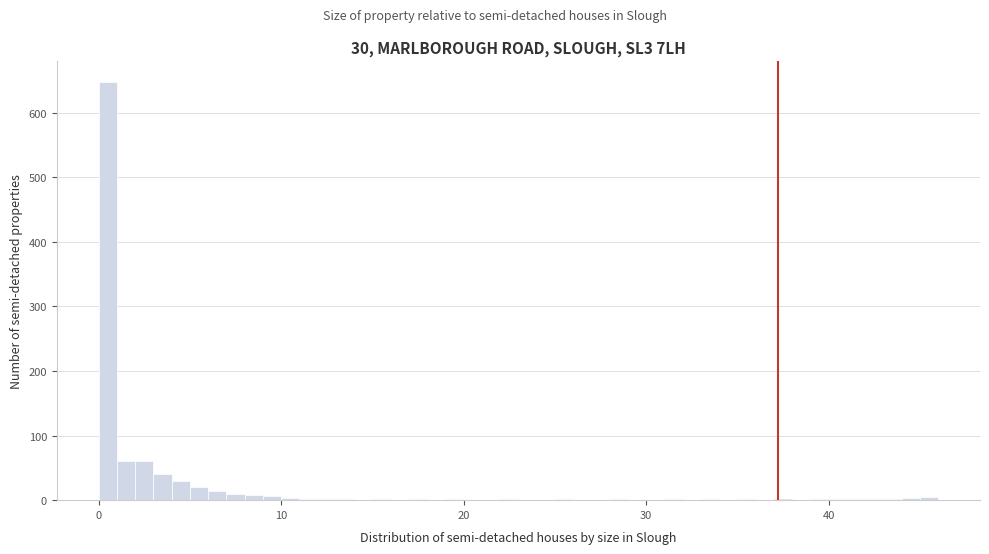

Around what value on the x-axis is the tallest bar? Give the approximate position of its centre, as read against the axis.

1